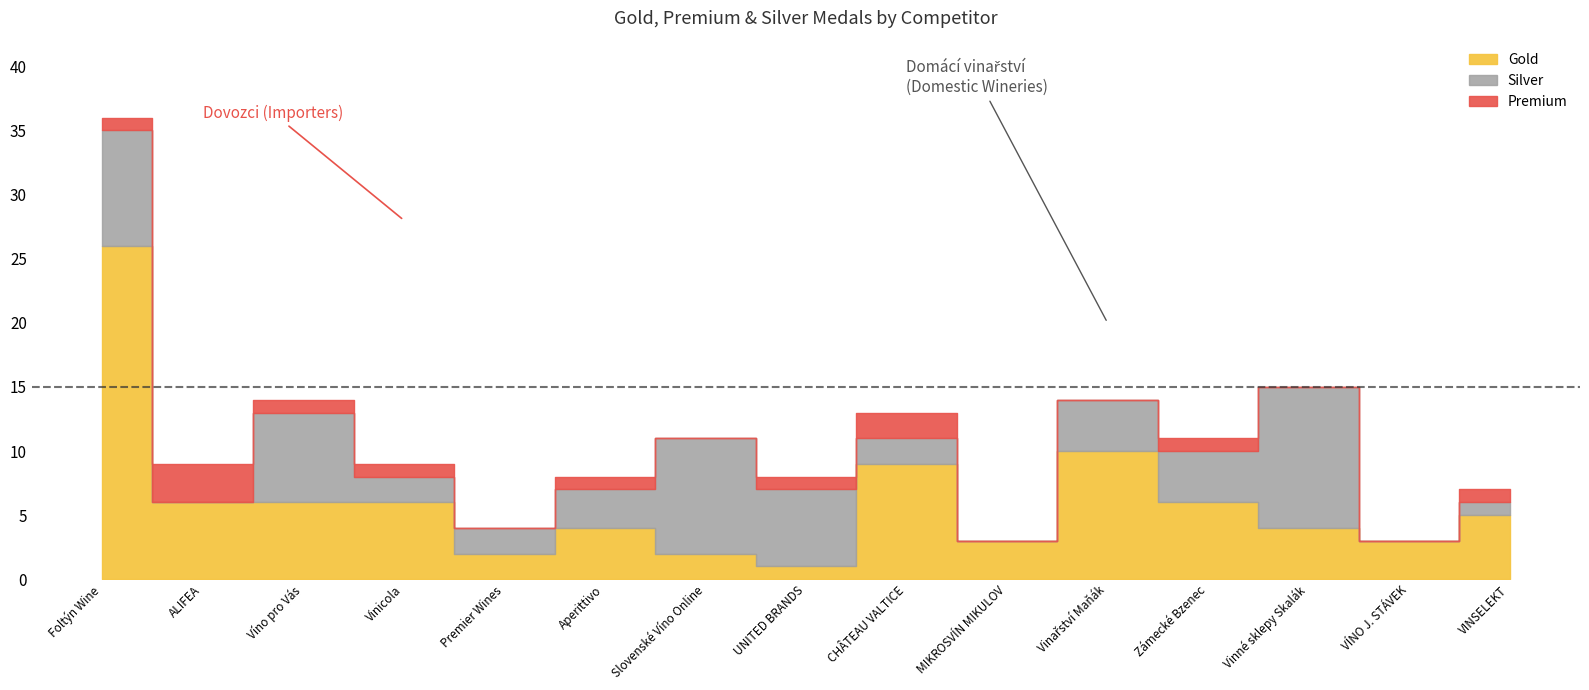

What is the difference between the Gold values at VÍNO J. STÁVEK and Premier Wines?

1